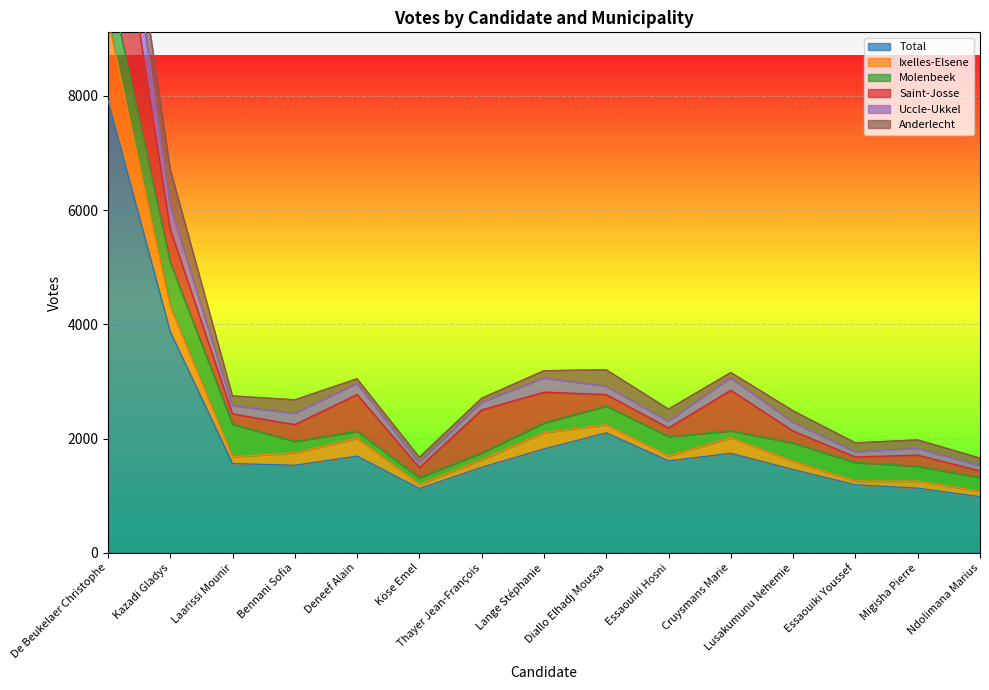

True or false: Total and Ixelles-Elsene intersect in this chart.

False